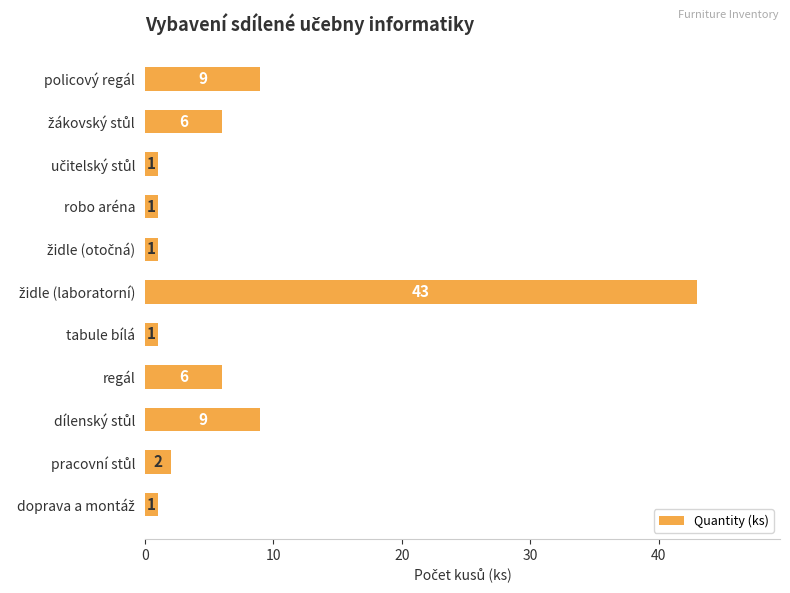

Is it true that the value at regál is 10?

False